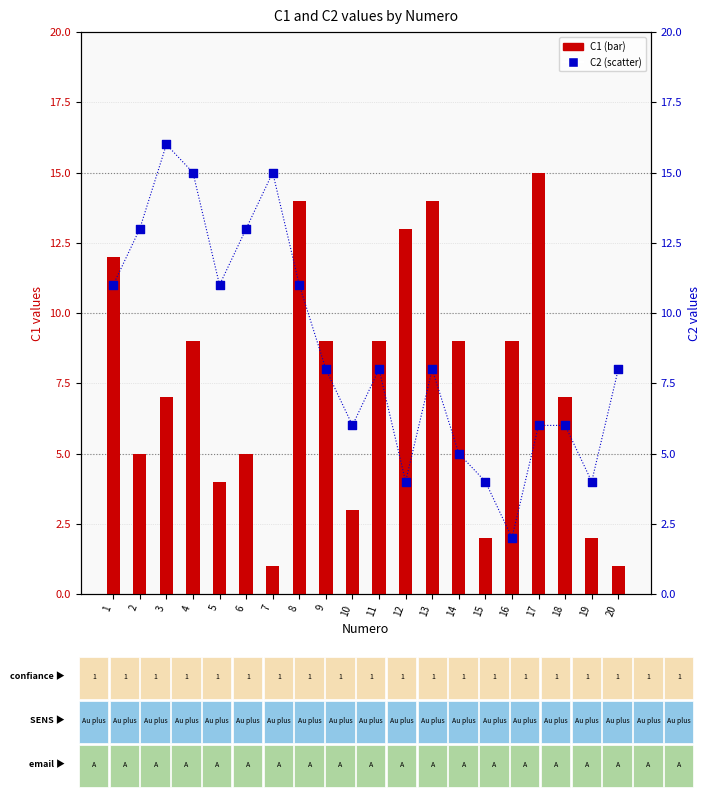

What are all the series names shown in the legend?

C1 (bar), C2 (scatter)